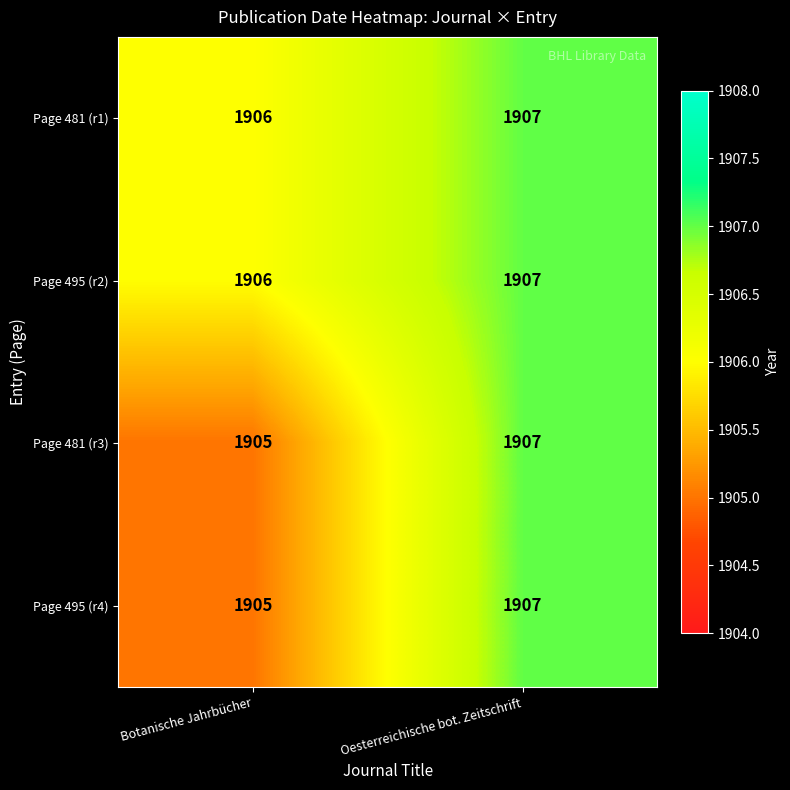

Reading left to right, list all the values displayed in this chart.

Page 481 (r1): Botanische Jahrbücher=1906	Oesterreichische bot. Zeitschrift=1907
Page 495 (r2): Botanische Jahrbücher=1906	Oesterreichische bot. Zeitschrift=1907
Page 481 (r3): Botanische Jahrbücher=1905	Oesterreichische bot. Zeitschrift=1907
Page 495 (r4): Botanische Jahrbücher=1905	Oesterreichische bot. Zeitschrift=1907